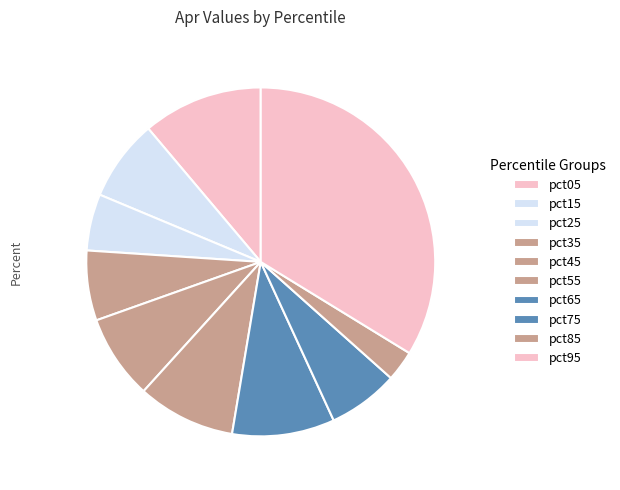

Count the number of slices in the pie.

10